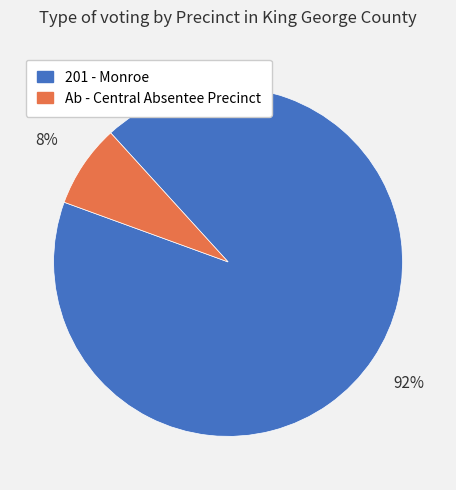

To the nearest percent, what is the average slice percentage?

50%